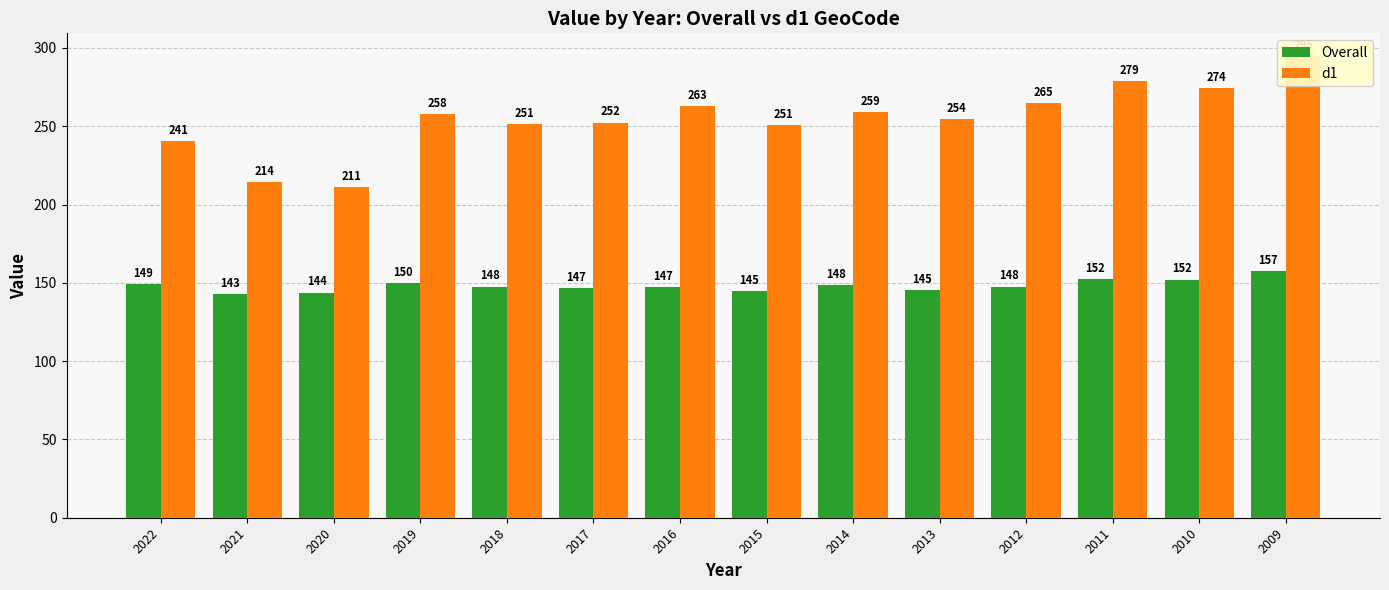

Where is d1 nearest to the value 252?

2017